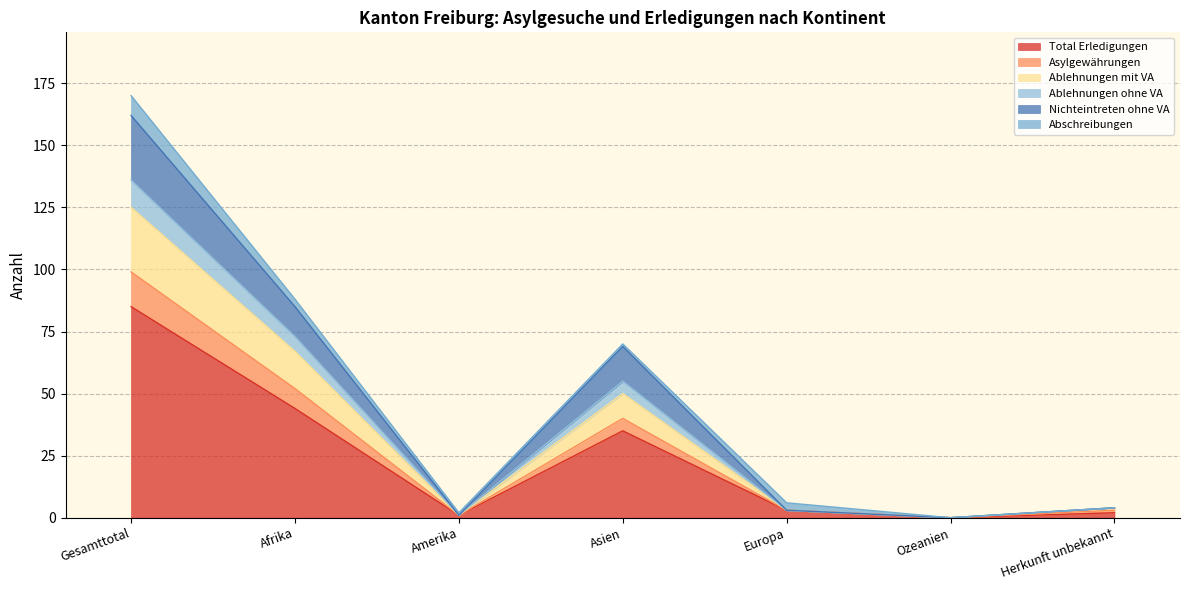

What is the spread (max minus min) of values at Afrika?

44